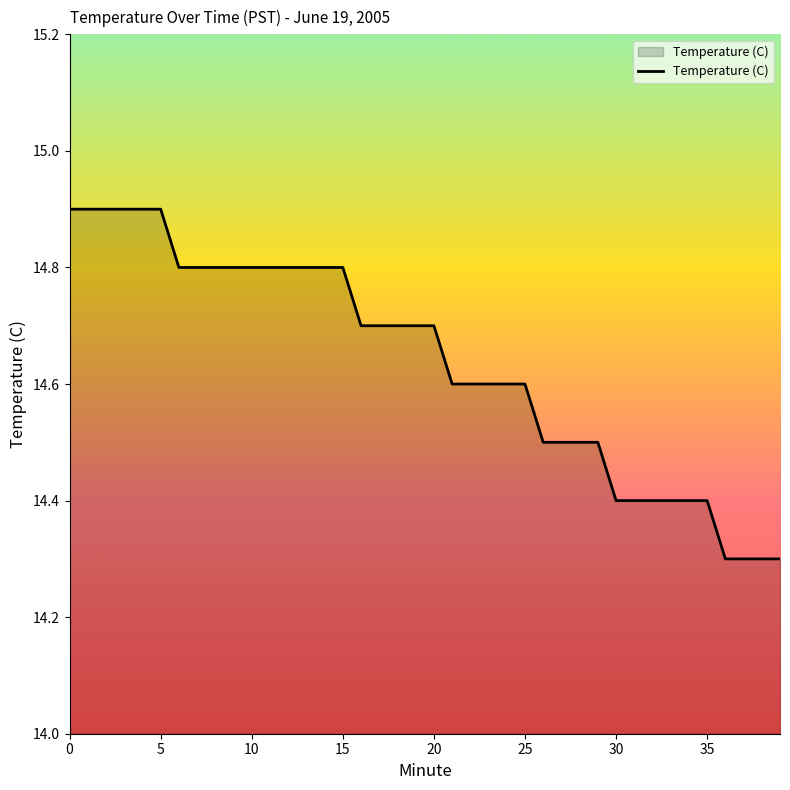

What is the minimum value shown in the chart?

14.3